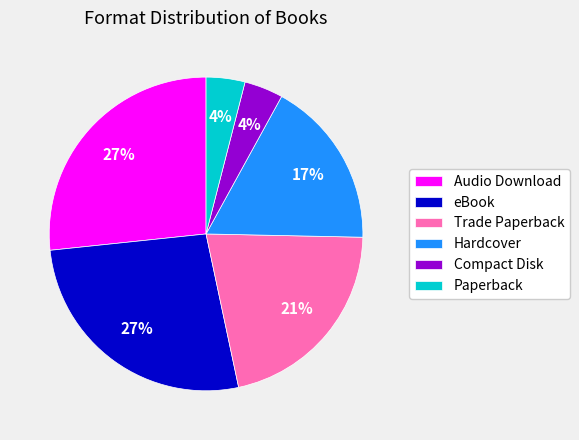

Is there a majority slice in this chart?

No